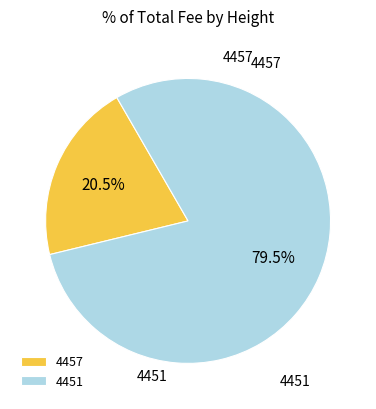

Is there any slice that represents more than half of the pie?

Yes